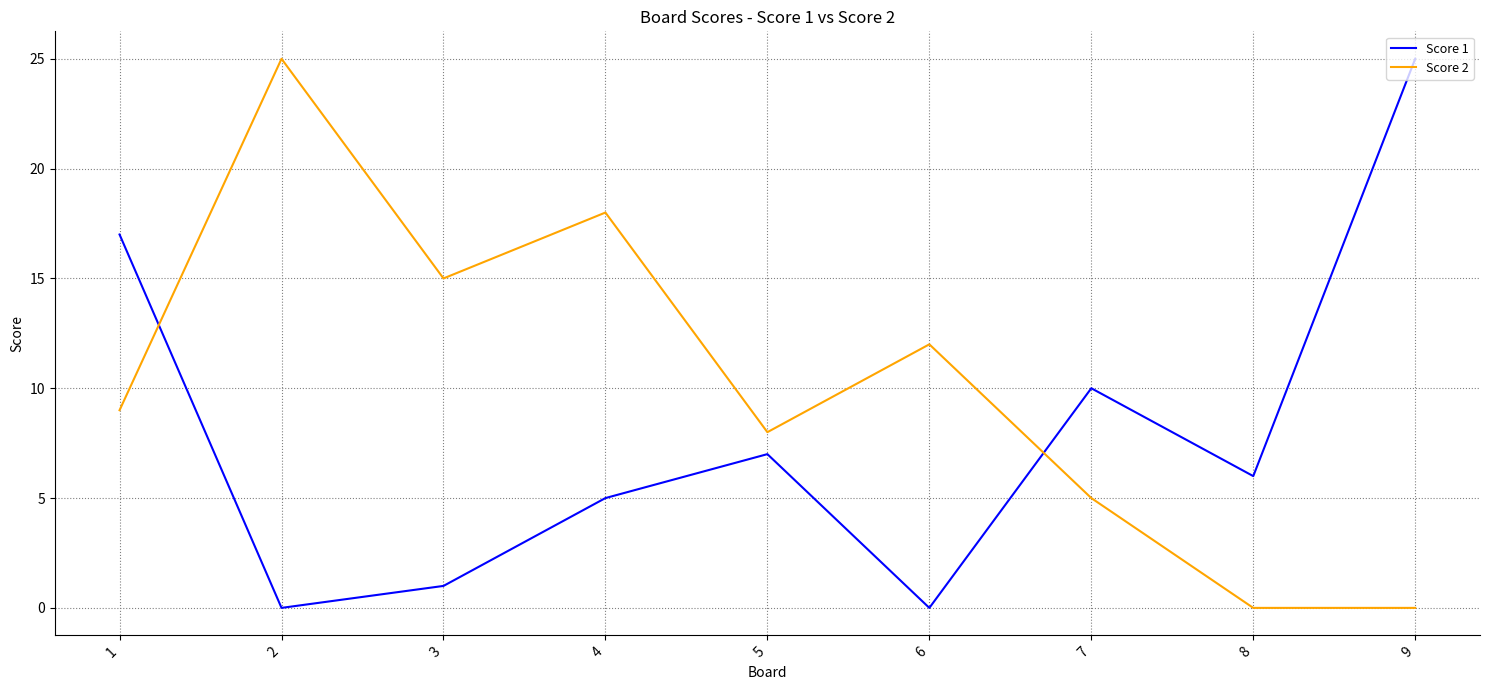

Between 2 and 4, which series saw the biggest shift?

Score 2